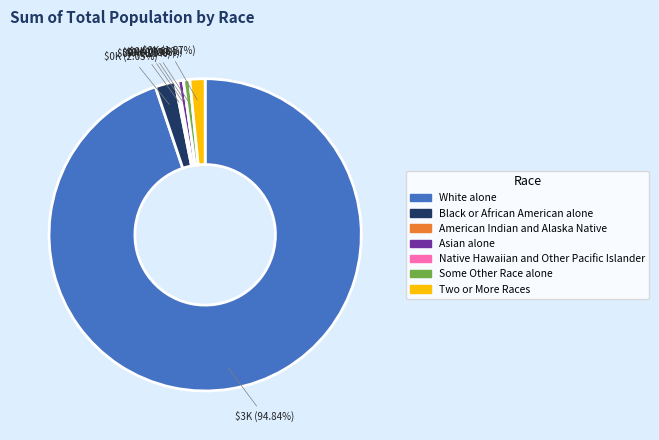

What is the change in value from Black or African American alone to Some Other Race alone?

-38